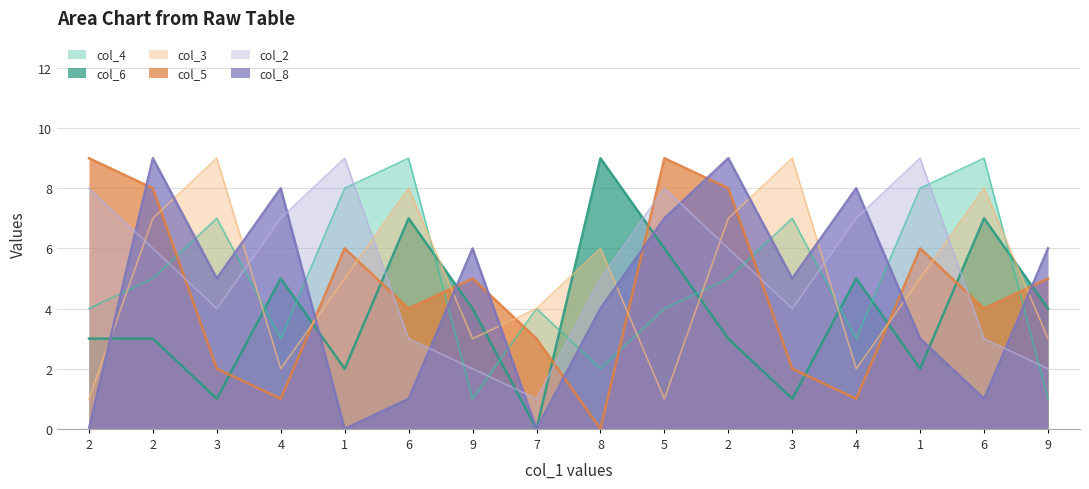

Rank the series at 4 from highest to lowest value.

col_8, col_2, col_6, col_4, col_3, col_5